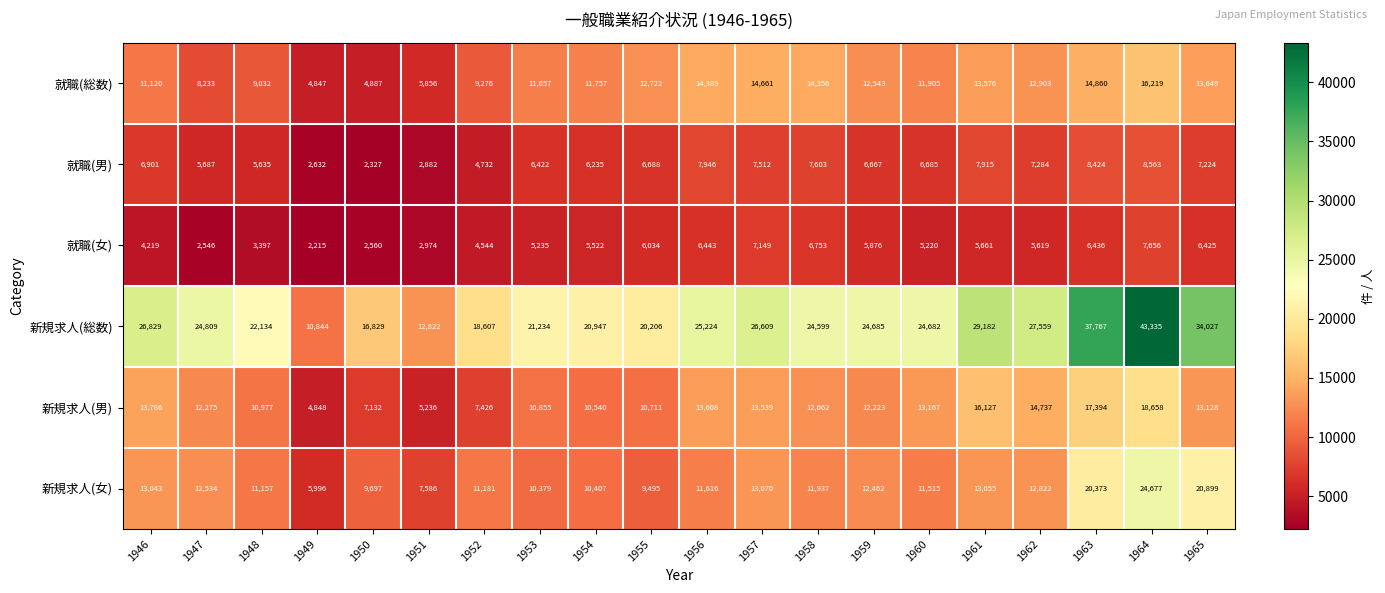

What is the difference between the 新規求人(男) values at 1956 and 1947?

1333